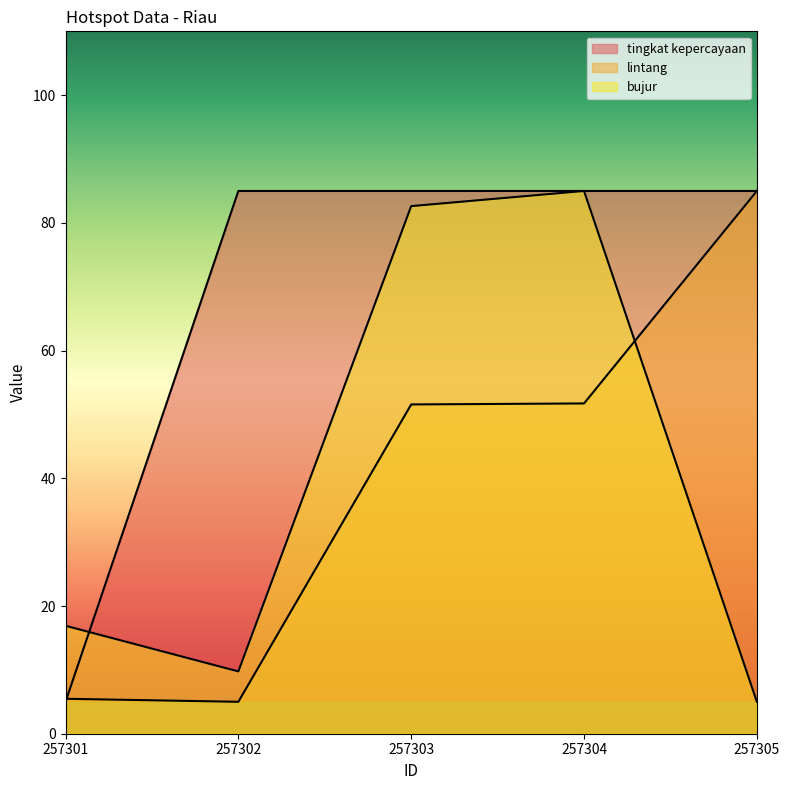

Where does the bujur series first go above 16?

257301